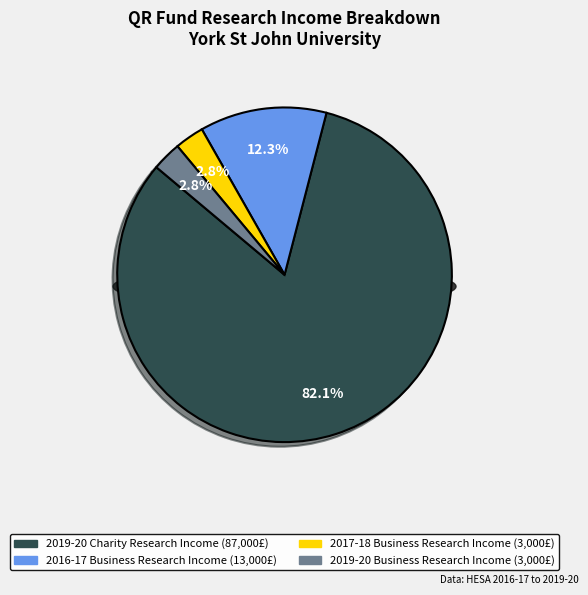

What is the majority slice?

2019-20 Charity Research Income